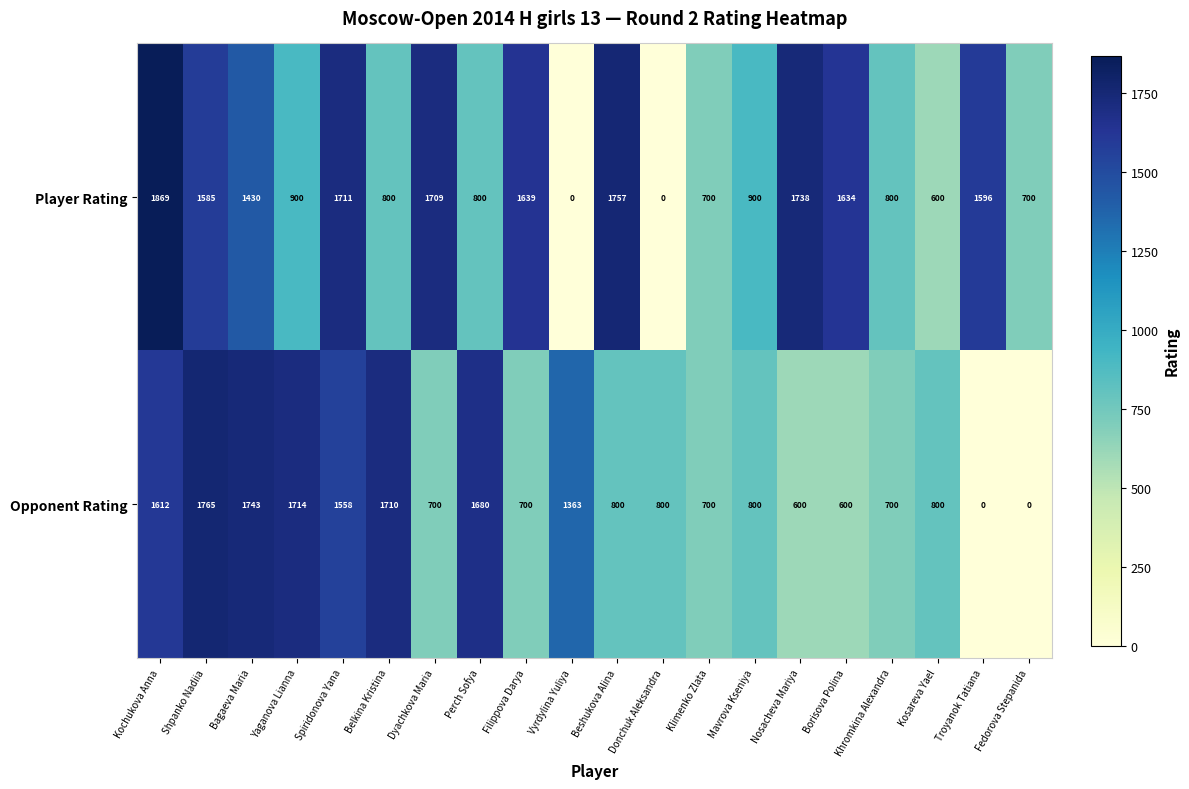

Rank the series by their average value, from highest to lowest.

Player Rating, Opponent Rating